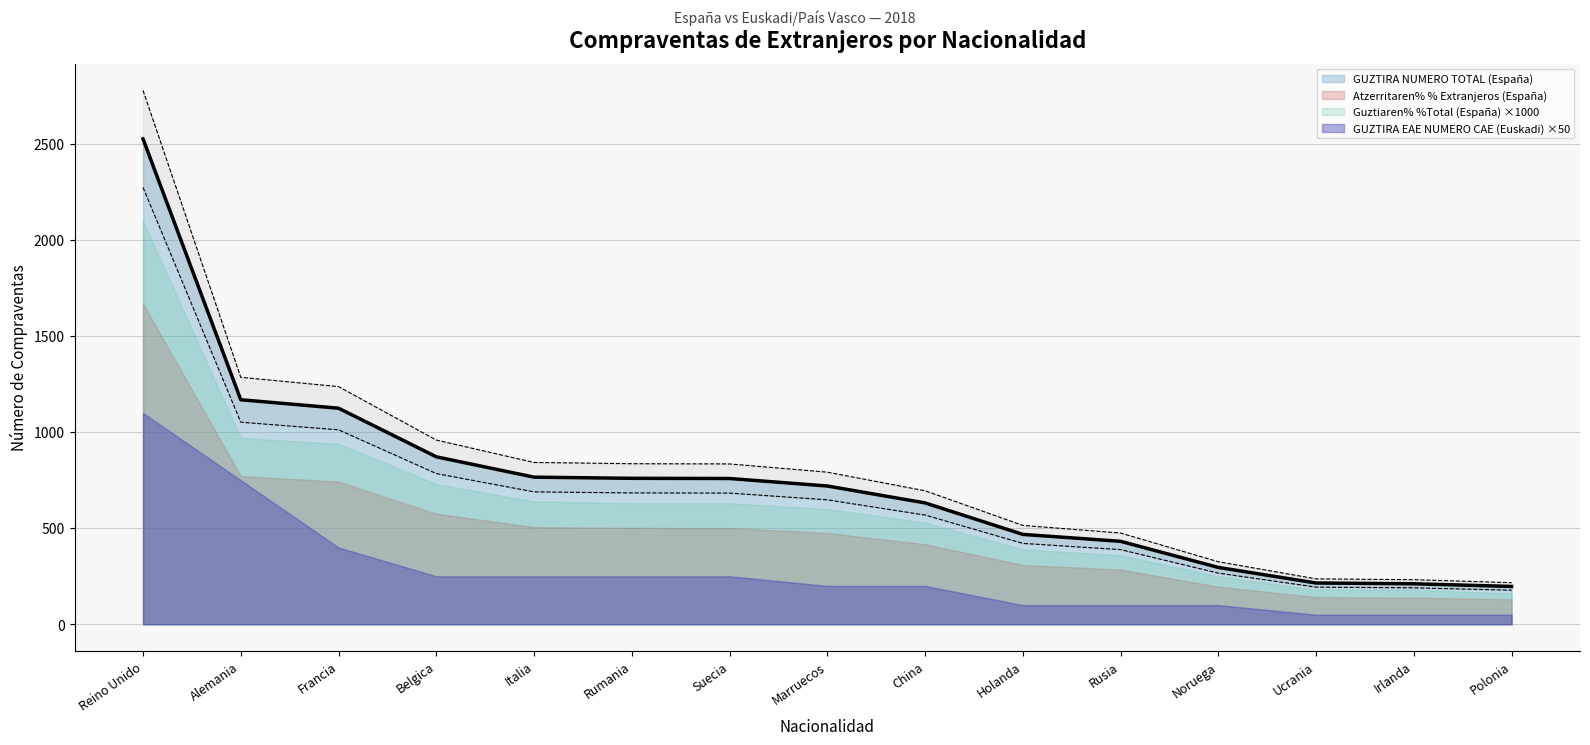

At which label does Atzerritaren% % Extranjeros (España) reach its peak?

Reino Unido